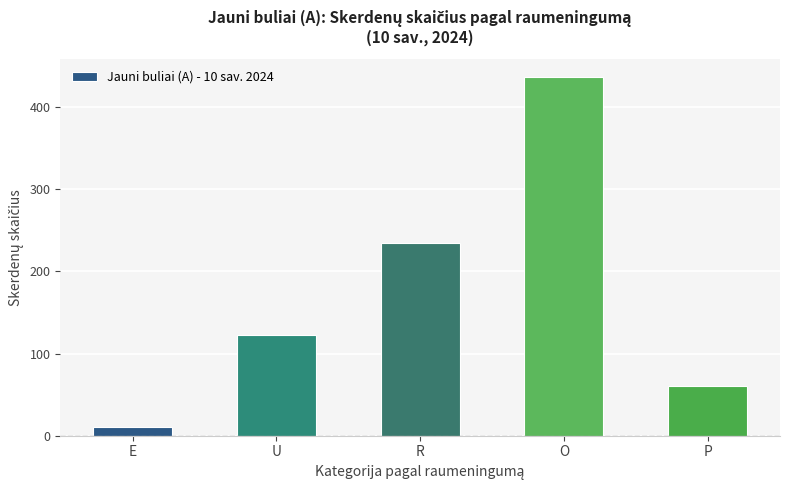

How many values are below 123?

2